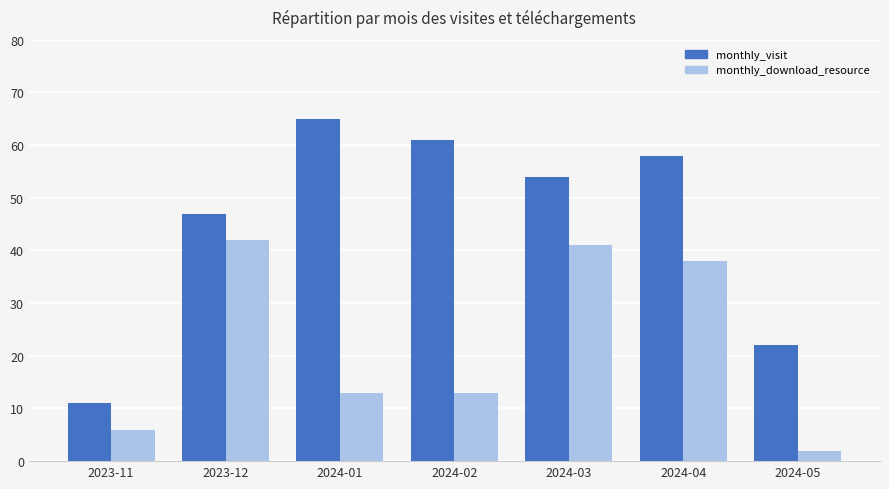

True or false: monthly_visit has a value of 8 at 2024-05.

False